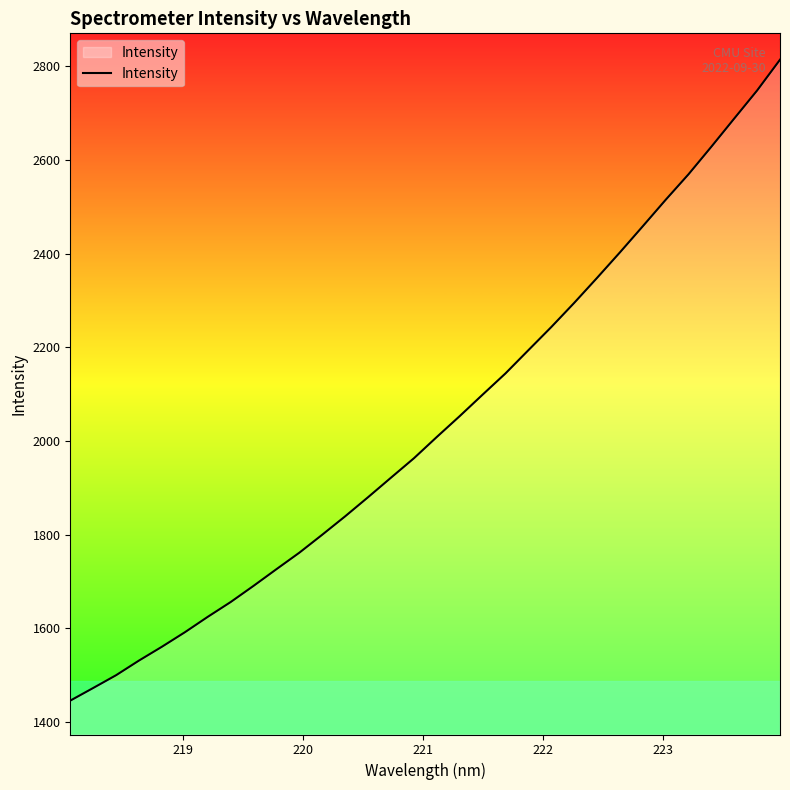

What is the greatest value displayed?

2813.9